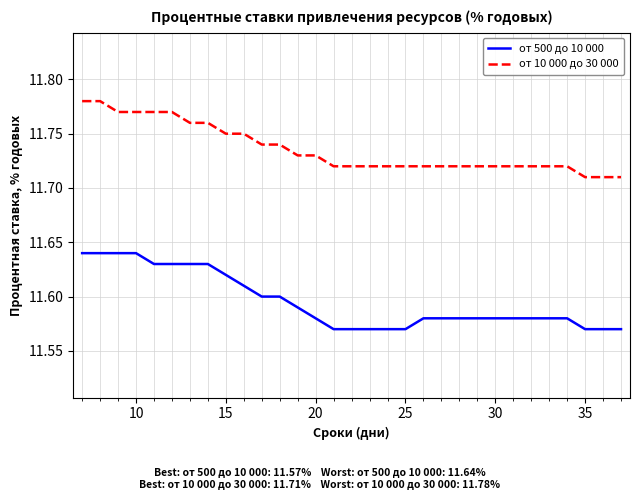

Rank the series by their average value, from lowest to highest.

от 500 до 10 000, от 10 000 до 30 000